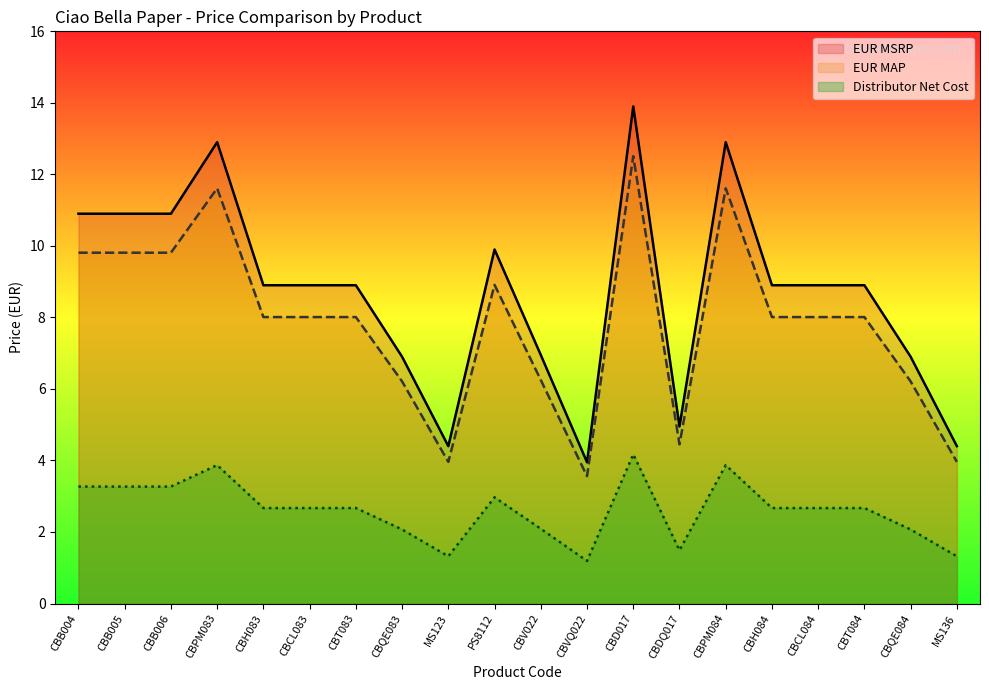

The Distributor Net Cost series shows 1.9 at MS136. True or false?

False